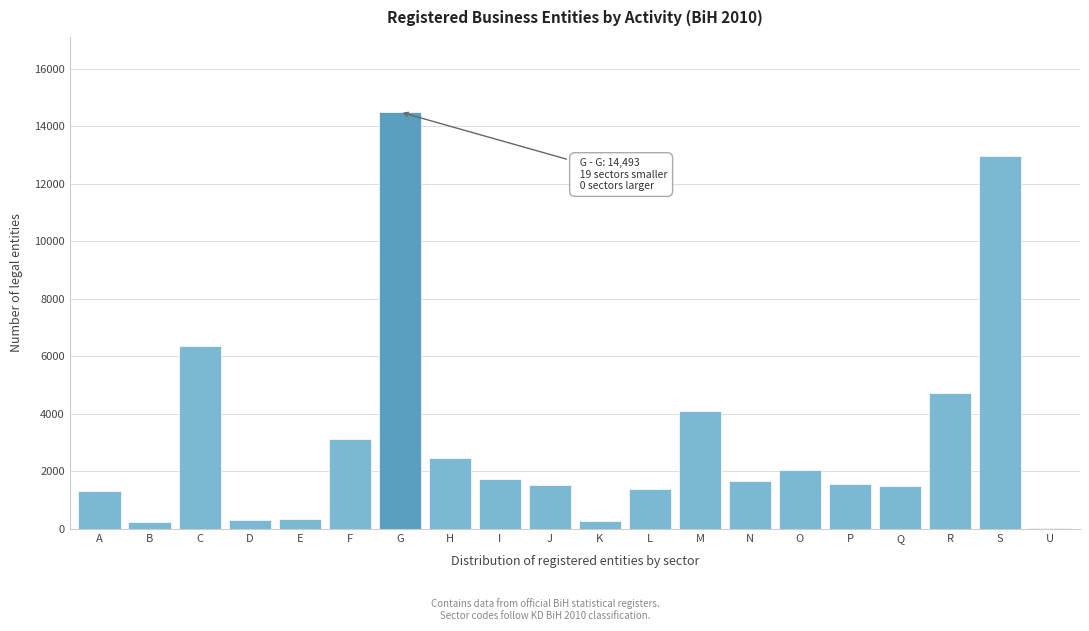

Where is the data nearest to the value 7263?

C